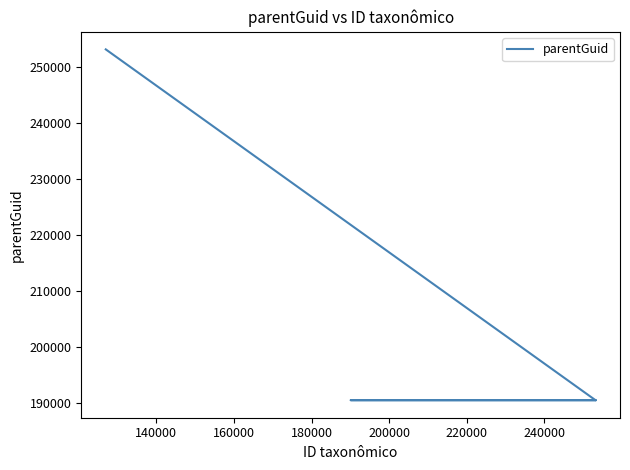

What is the value of the 3rd point from the left?

190478